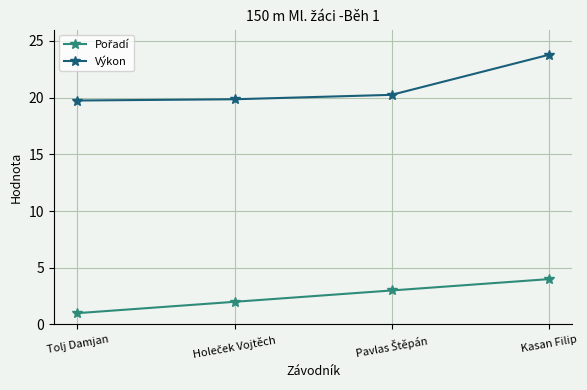

How many lines are shown in the chart?

2